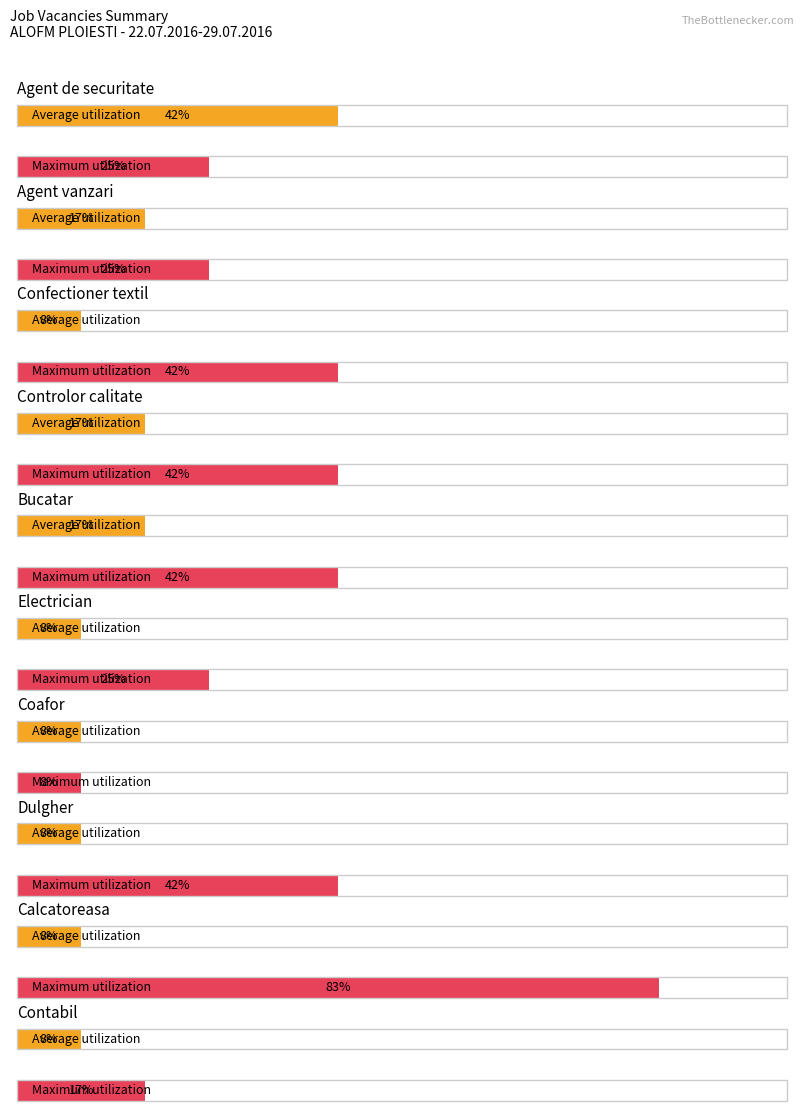

Count the Maximum utilization values in the range 3 to 5.

7